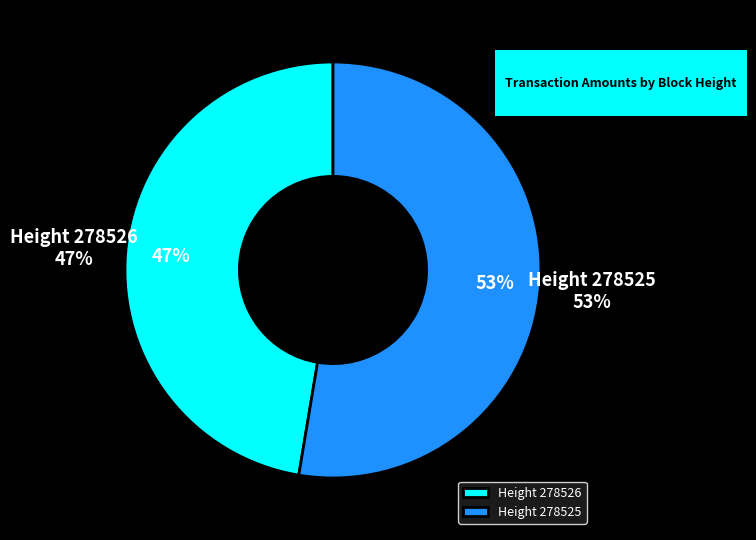

How much of the chart is everything except 278525?

47.4%